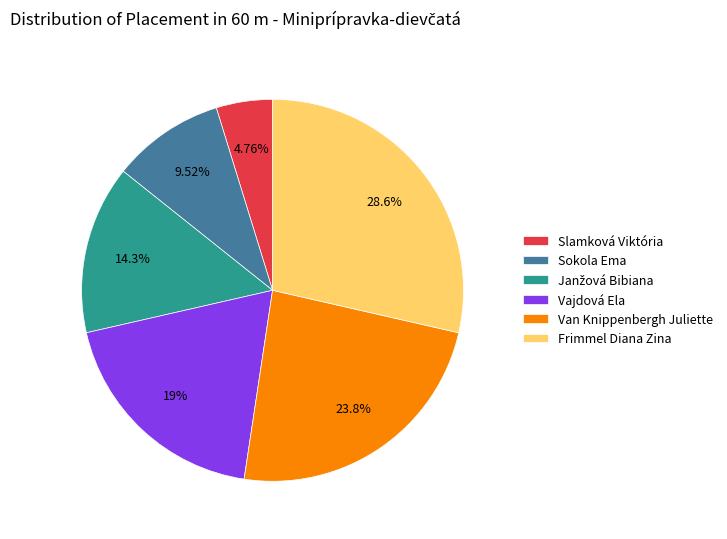

Which slice is the largest?

Frimmel Diana Zina